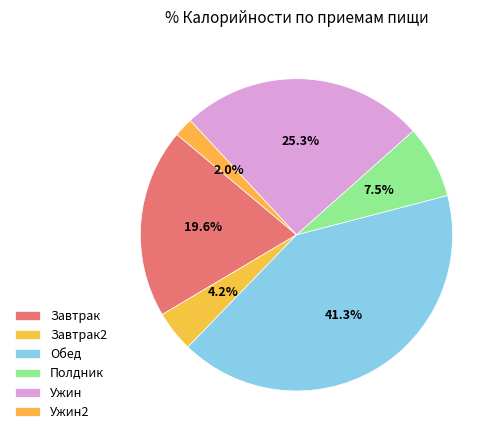

Is there a majority slice in this chart?

No